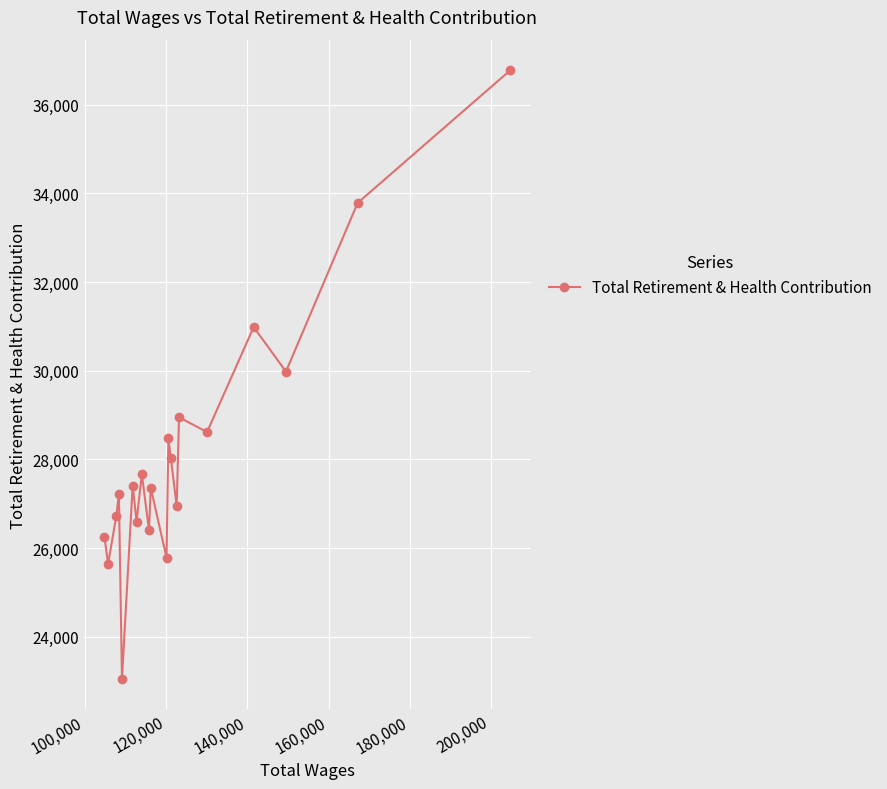

What is the sum of all values?

562676